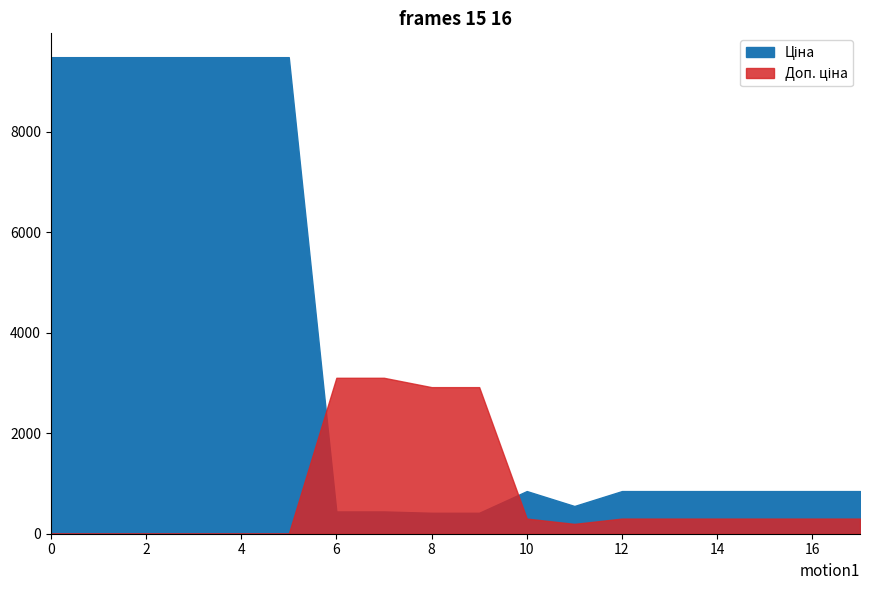

How many lines are shown in the chart?

2